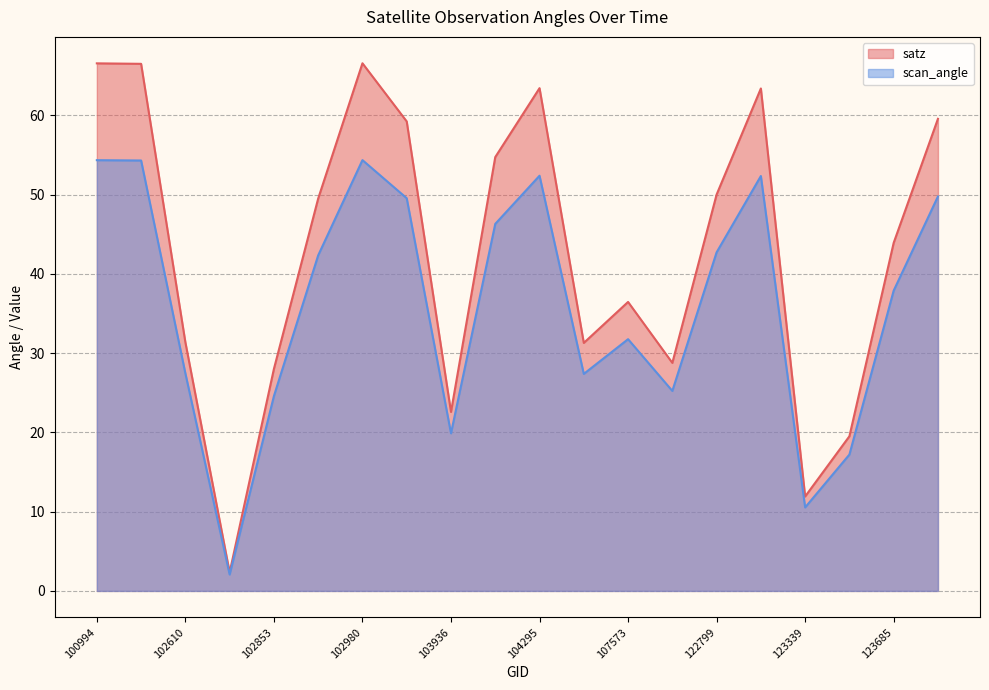

Reading left to right, list all the values displayed in this chart.

satz: 66.6	66.5	31.4	2.3	28.0	49.5	66.6	59.2	22.6	54.8	63.5	31.3	36.5	28.8	50.0	63.4	11.9	19.5	43.9	59.6
scan_angle: 54.4	54.3	27.5	2.1	24.6	42.4	54.4	49.6	19.9	46.3	52.4	27.4	31.8	25.2	42.7	52.4	10.5	17.2	37.9	49.8